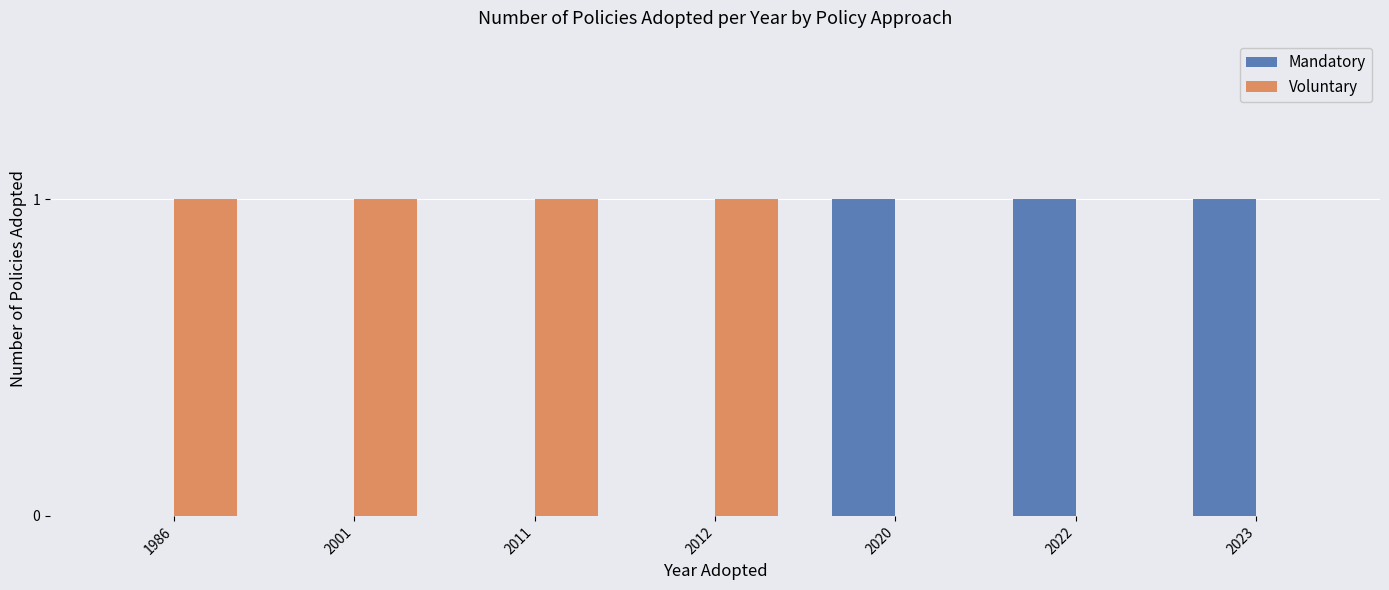

What is the highest value of the Mandatory series?

1